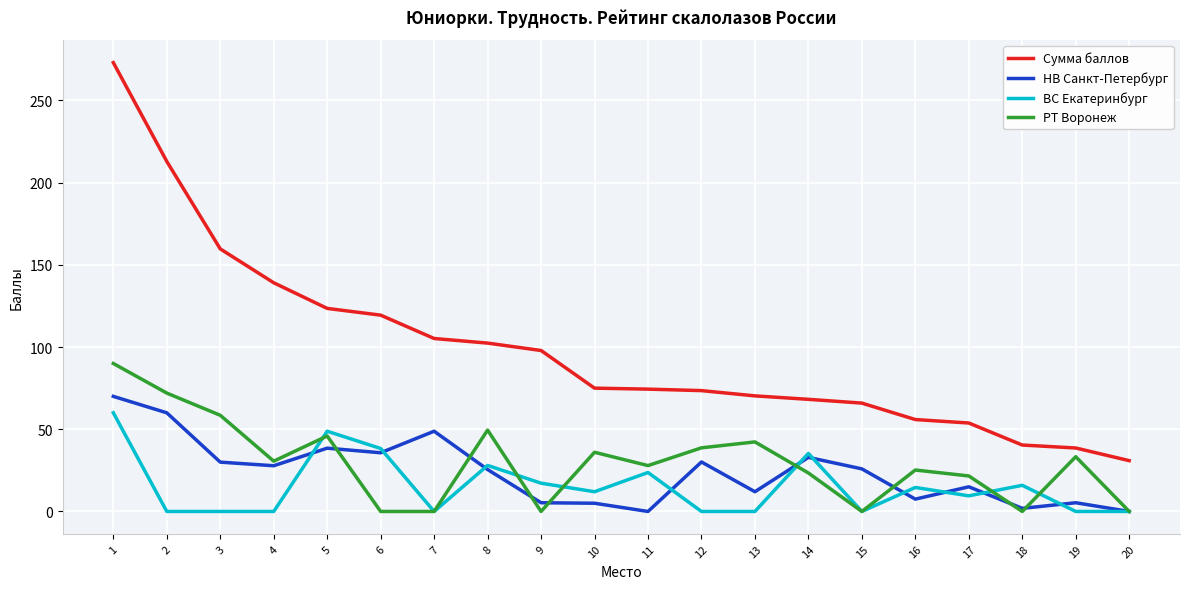

What are all the series names shown in the legend?

Сумма баллов, НВ Санкт-Петербург, ВС Екатеринбург, РТ Воронеж